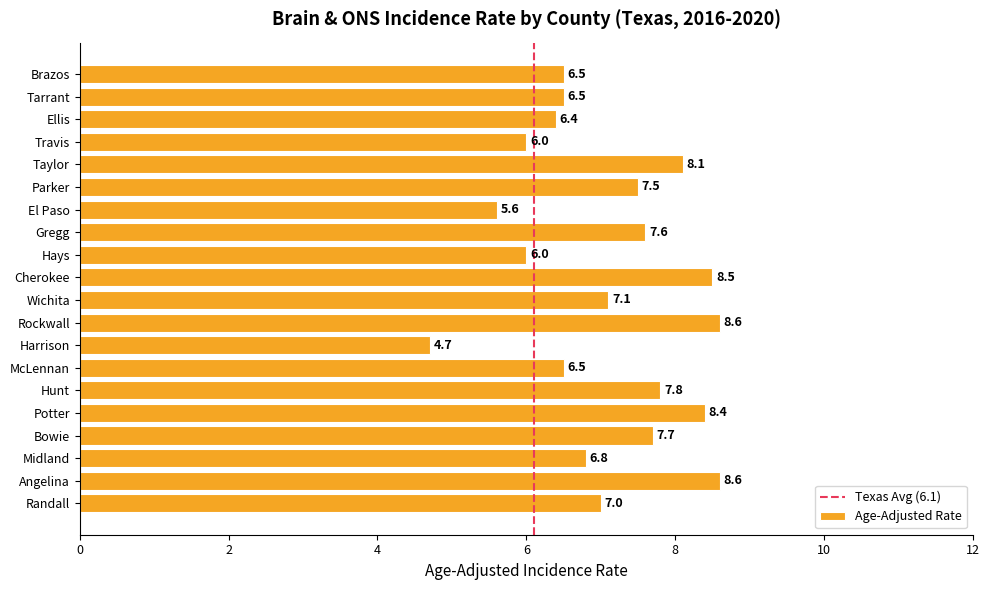

Which category has the lowest value across all series?

Harrison